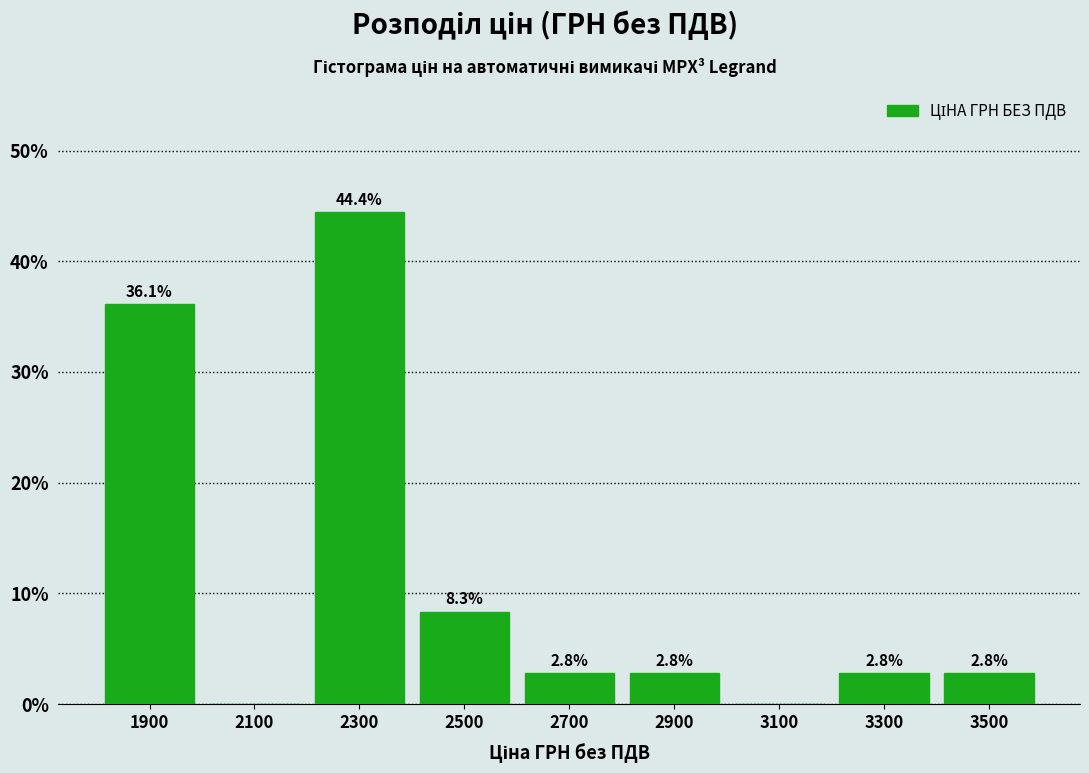

Reading left to right, list all the values displayed in this chart.

1900=36.1	2100=0.0	2300=44.4	2500=8.3	2700=2.8	2900=2.8	3100=0.0	3300=2.8	3500=2.8